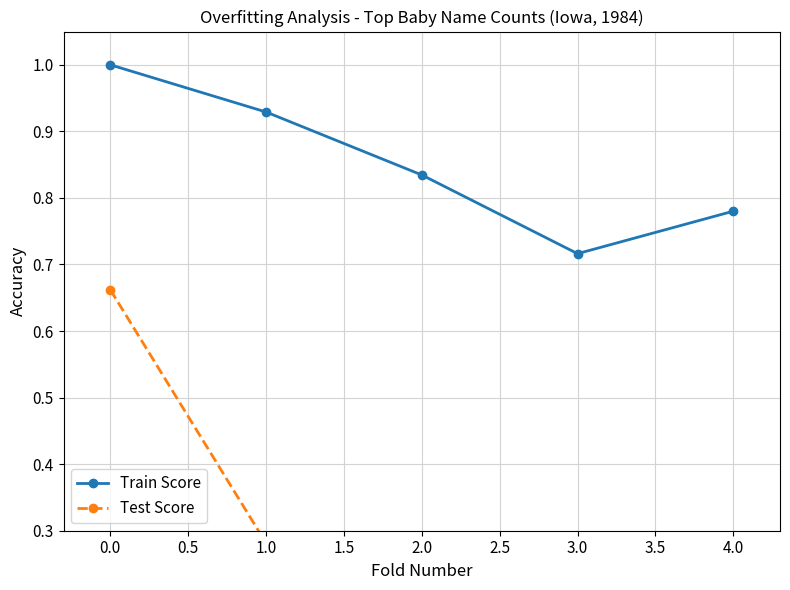

True or false: Train Score and Test Score cross at least once.

False